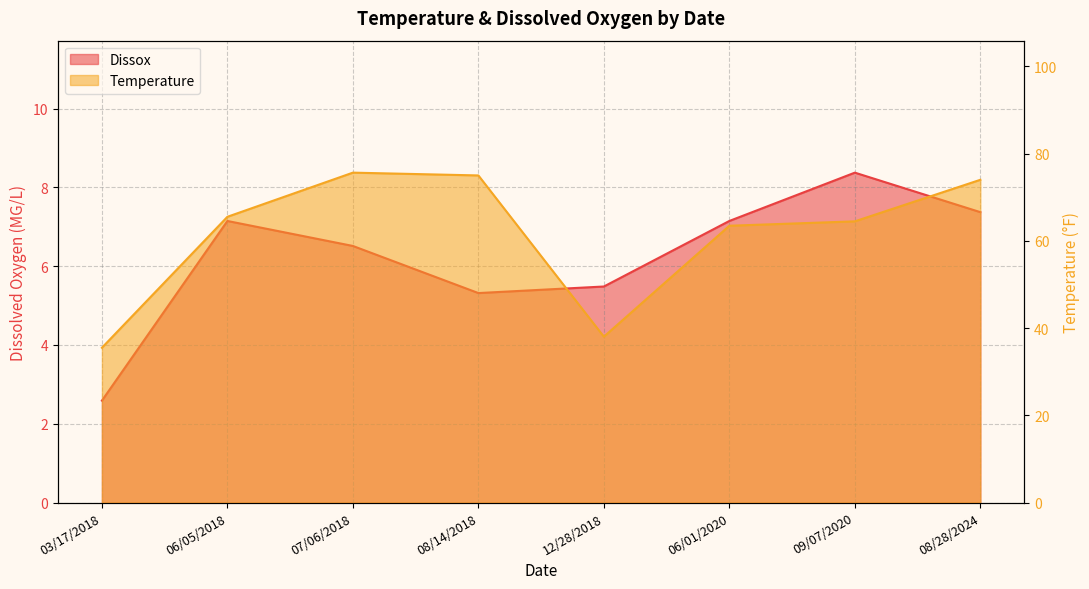

Which series has the largest range (max minus min)?

Temperature